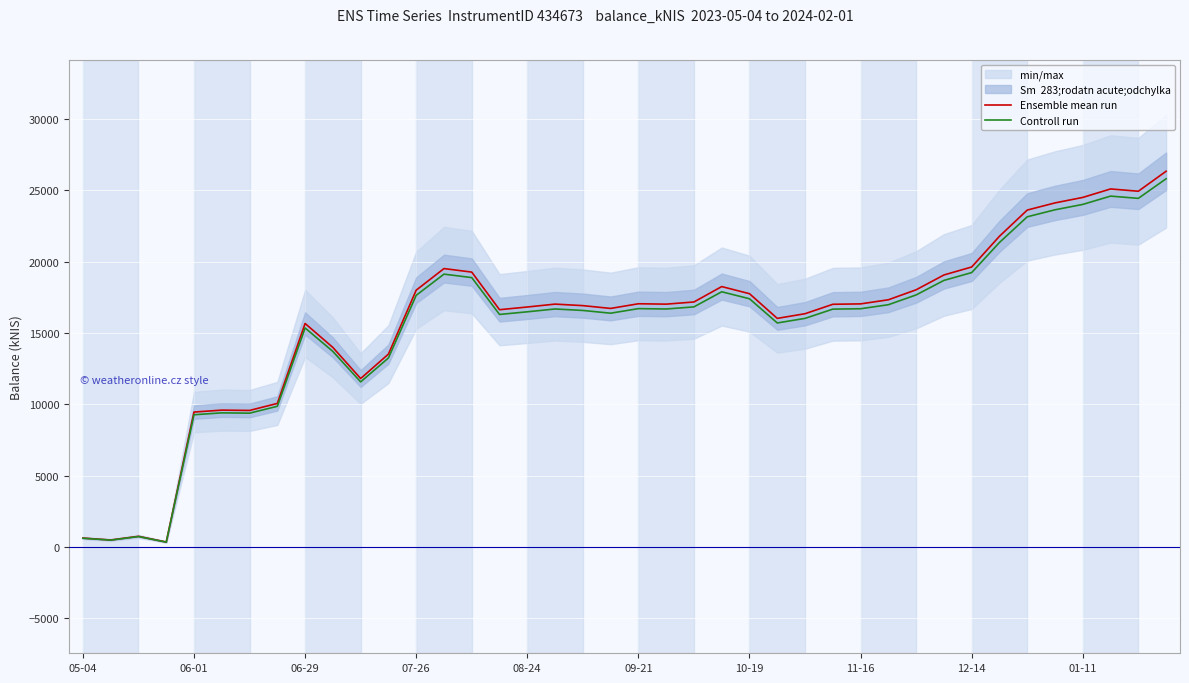

What is the maximum value for Ensemble mean run?

26346.9